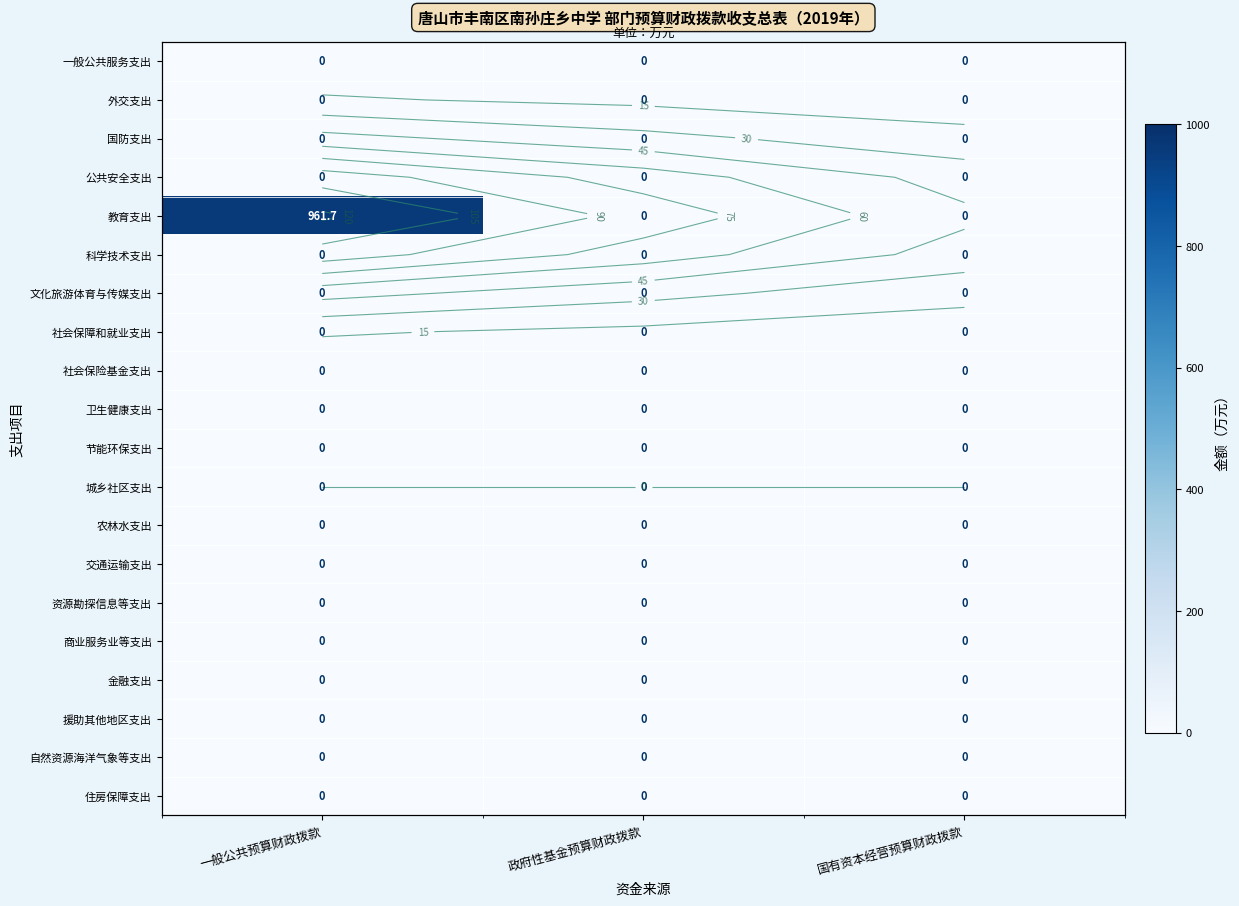

True or false: 农林水支出 has a value of 0.0 at 国有资本经营预算财政拨款.

True